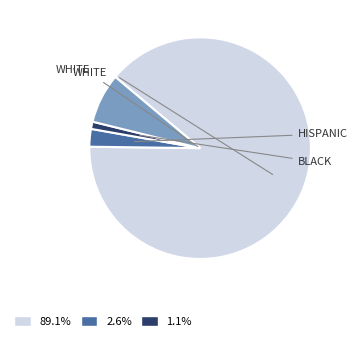

Is there a majority slice in this chart?

Yes